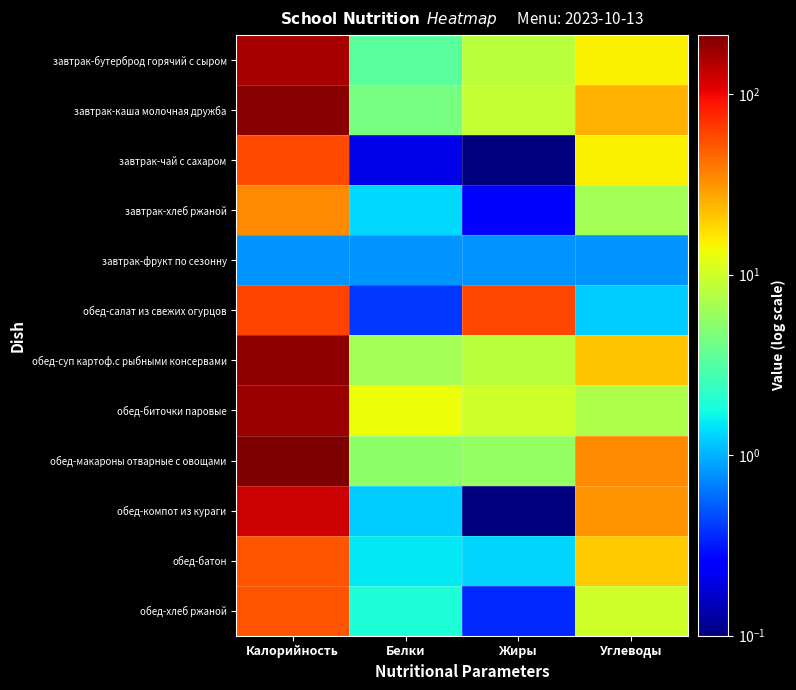

At which category is the sum across all series the highest?

Калорийность